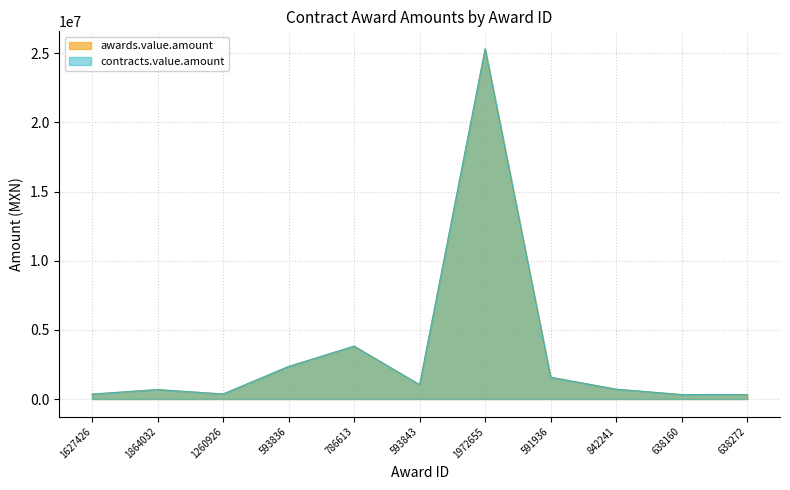

Which series changed the most between 1864032 and 842241?

awards.value.amount